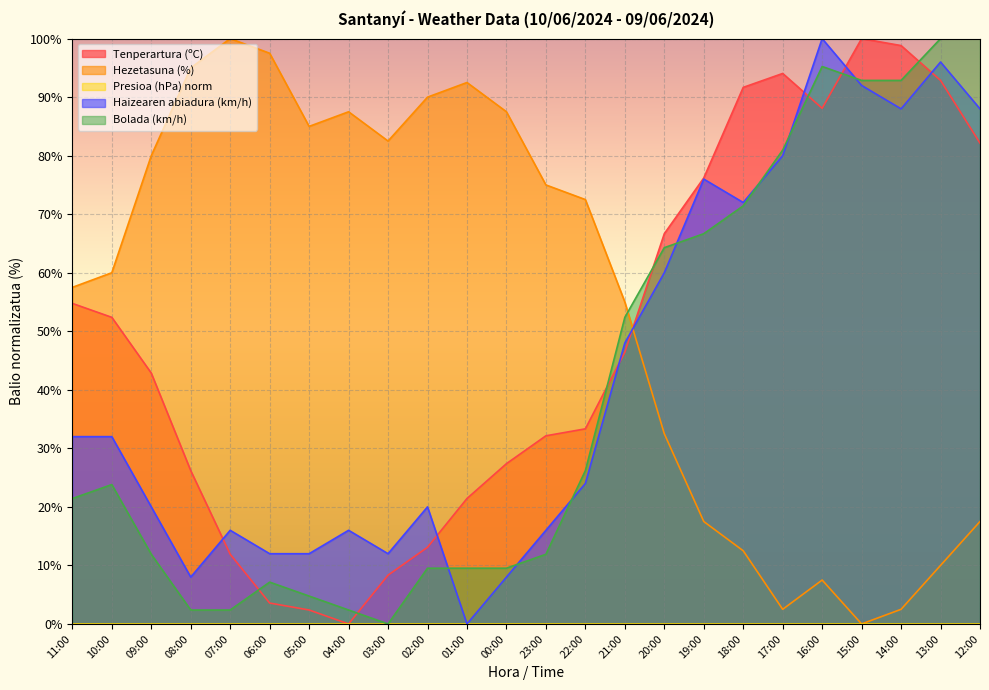

What is the value of the Hezetasuna (%) point at the 15th from the left?

55.0